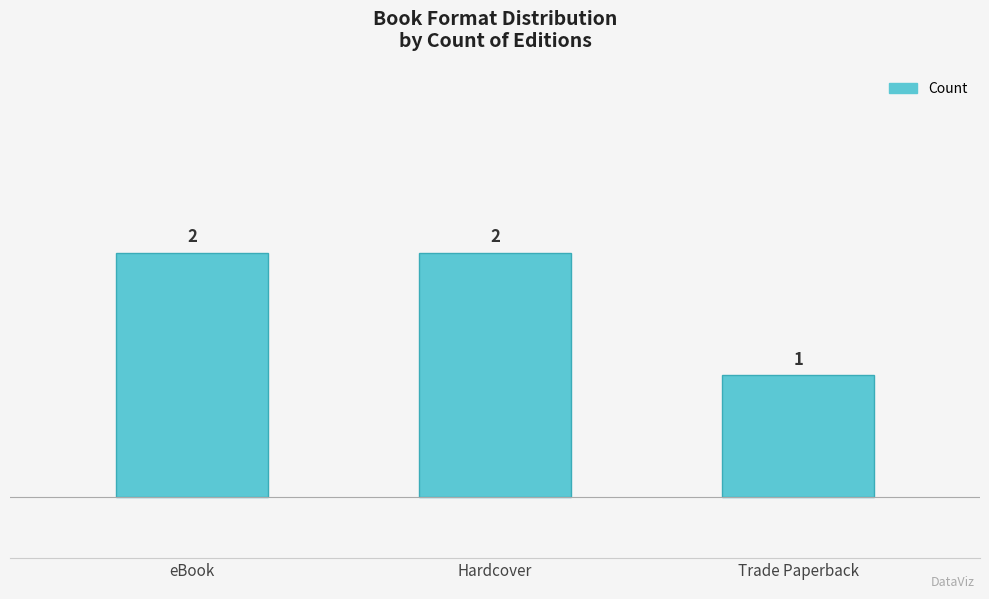

What position from the right is eBook?

3